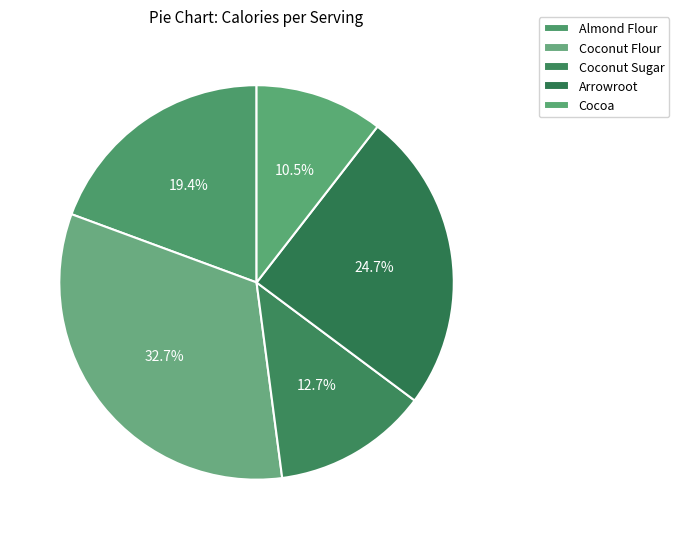

What is the change in value from Coconut Flour to Cocoa?

-183.3